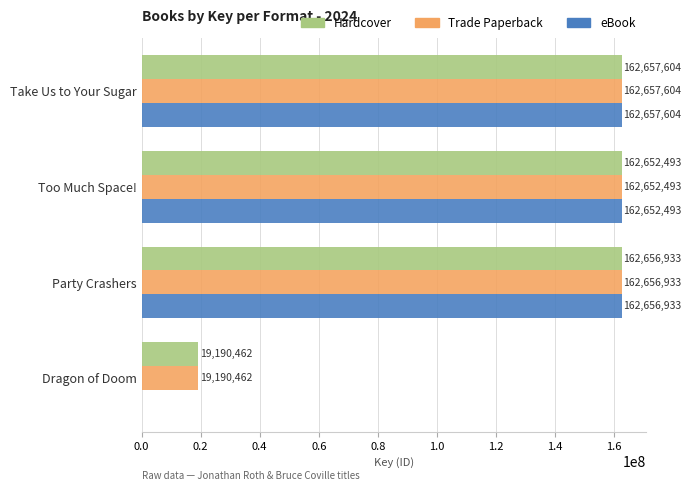

Is the value of Trade Paperback at Dragon of Doom greater than the value of Hardcover at Party Crashers?

No